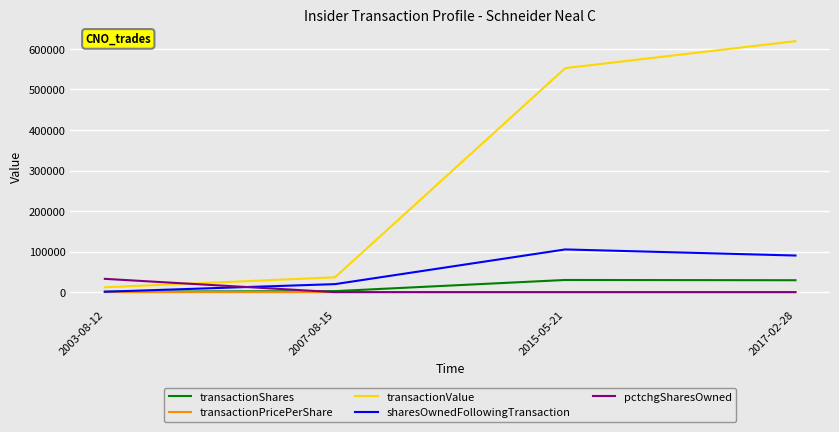

What position from the left is 2007-08-15?

2